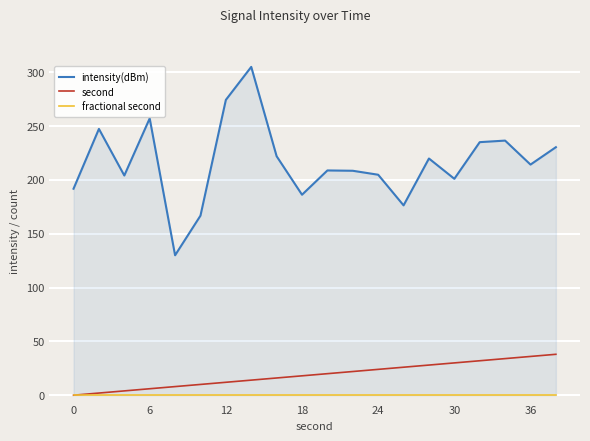

The value of second at 36 is 36. True or false?

True